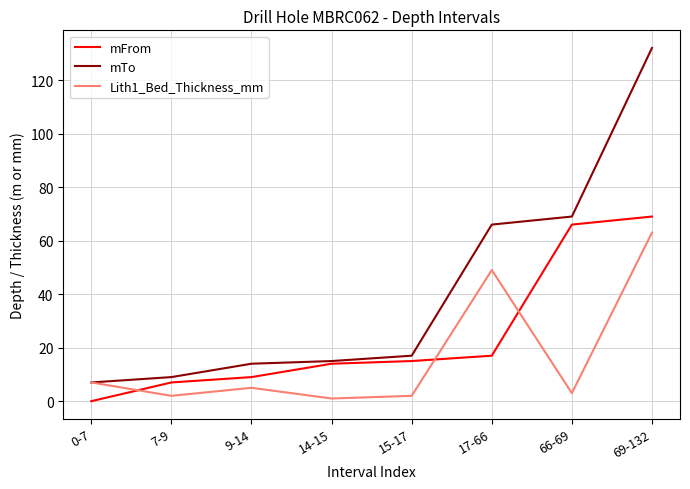

Does the chart have visible grid lines?

Yes